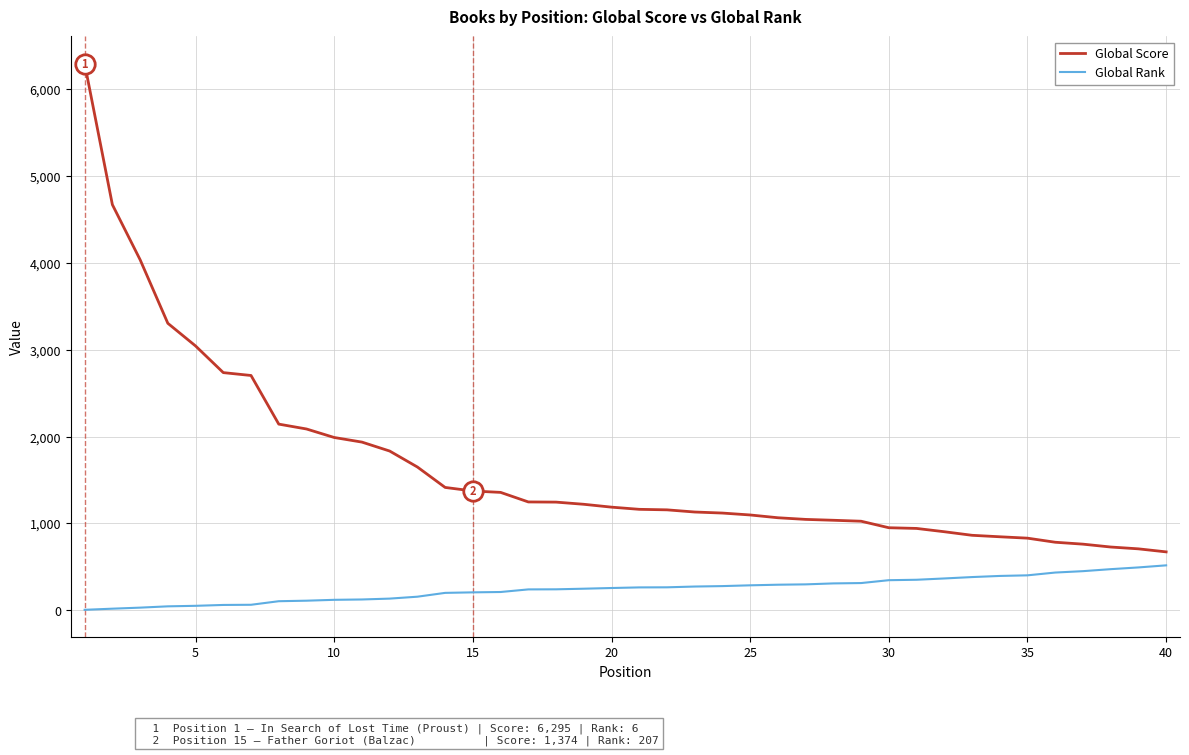

List the series in order of their overall mean, lowest first.

Global Rank, Global Score